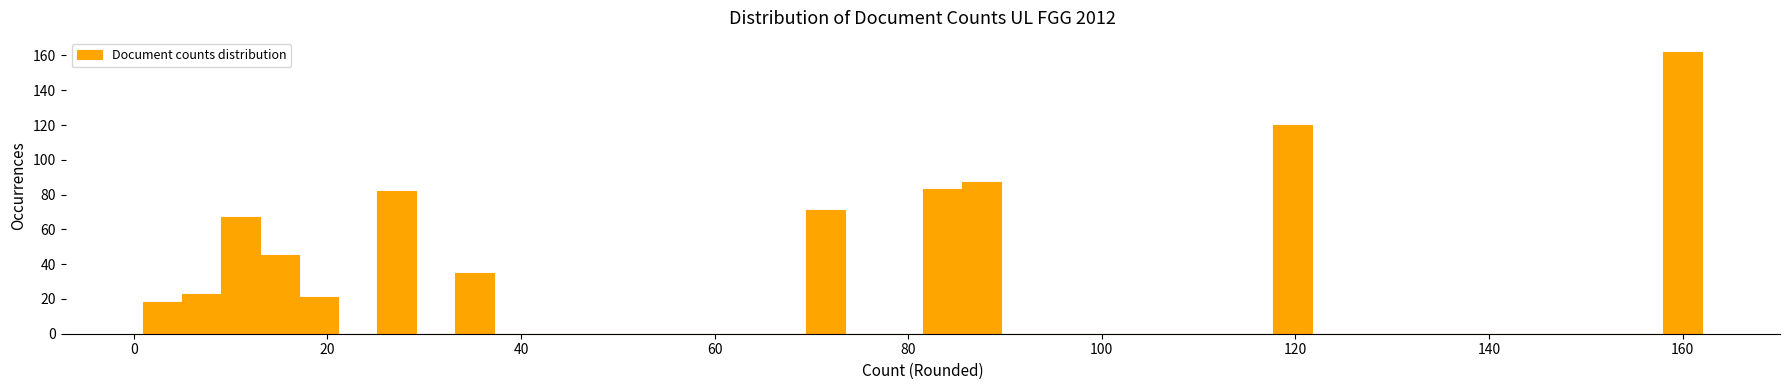

Read against the x-axis, roughly where is the centre of the tallest bar?

160